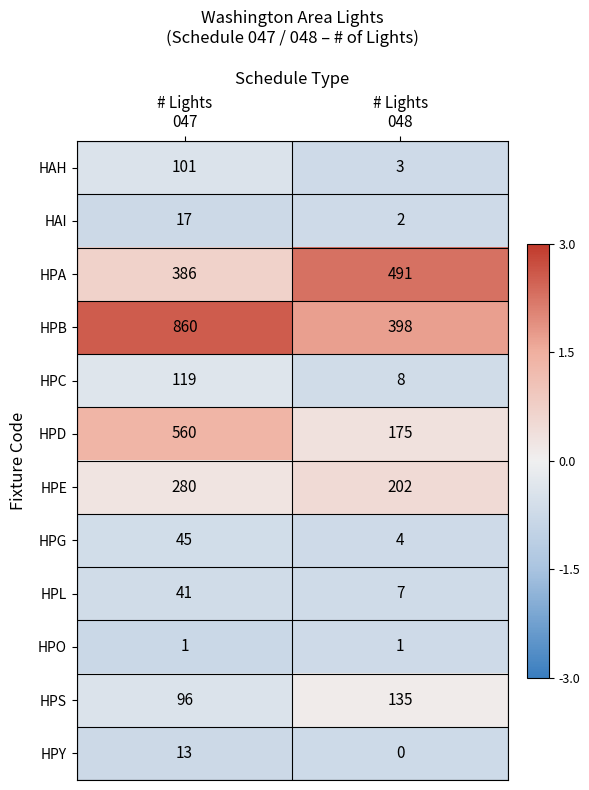

What is the lowest value of the HPB series?

398